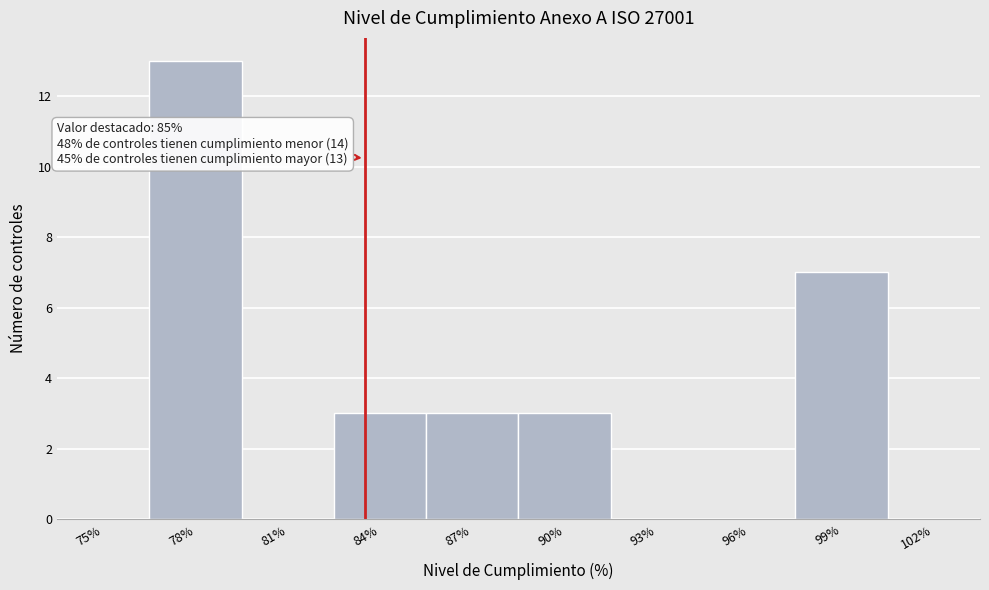

Reading right to left, extract all data points from this chart.

102%=0	99%=7	96%=0	93%=0	90%=3	87%=3	84%=3	81%=0	78%=13	75%=0